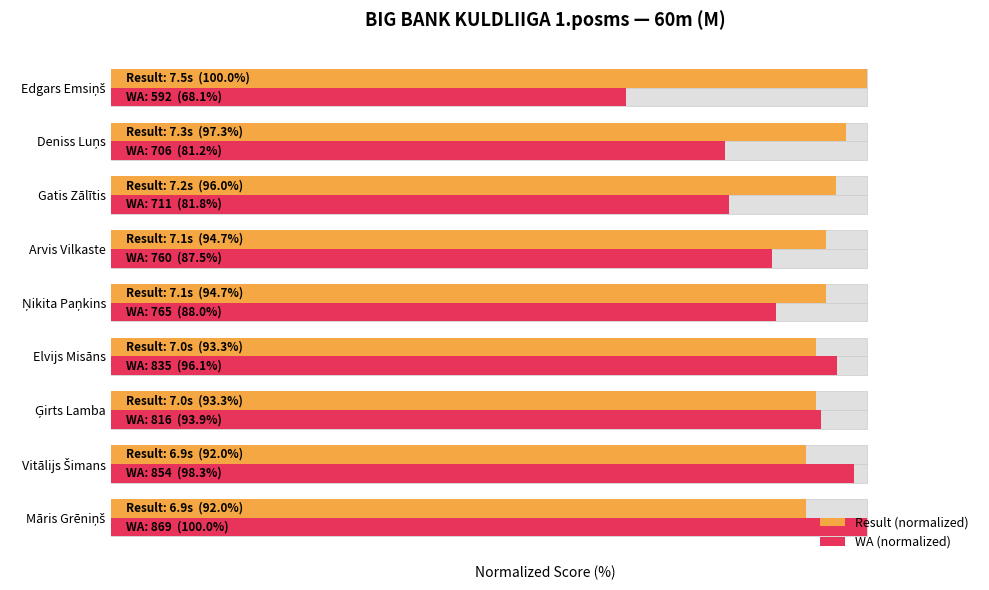

How many categories are shown in the chart?

9